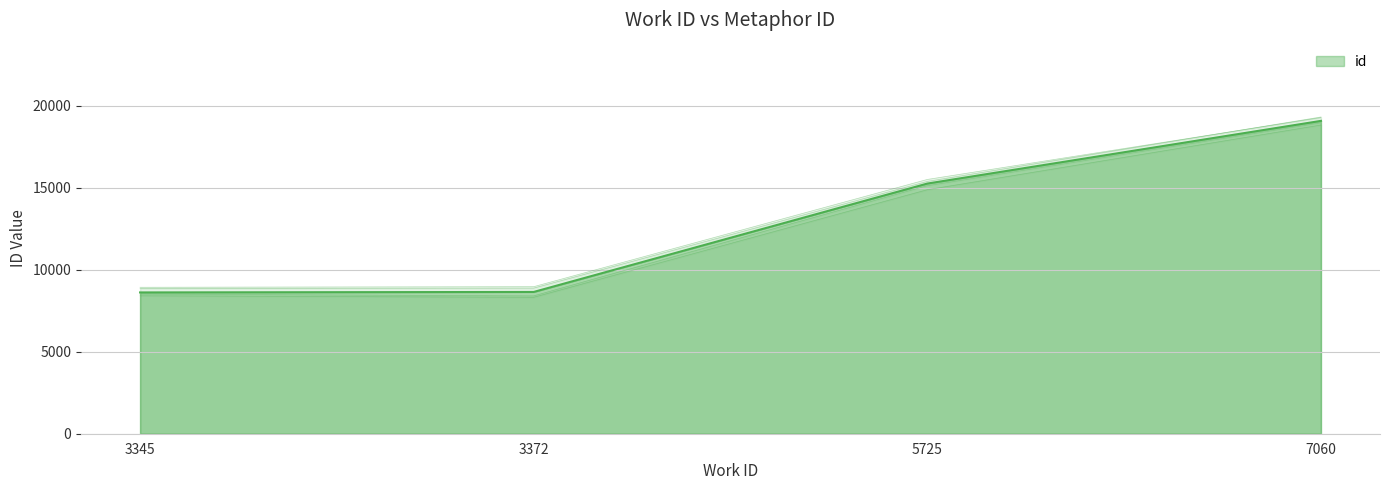

What is the value of the 3rd point from the left?

15259